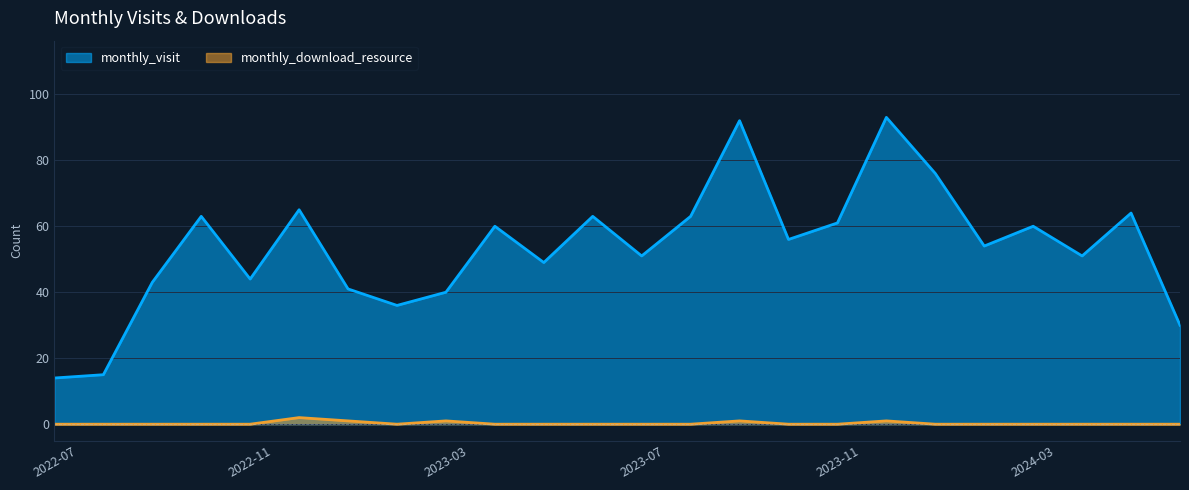

How many data points in monthly_visit are above 56?

11